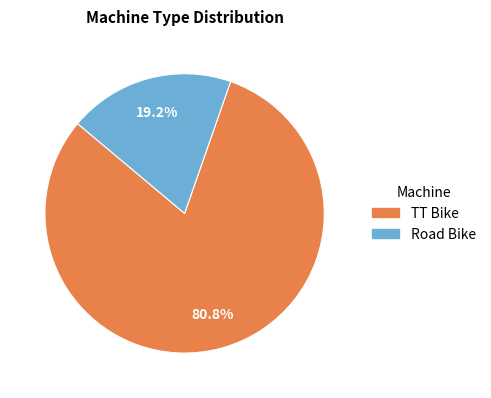

To the nearest percent, what portion does Road Bike represent?

19%